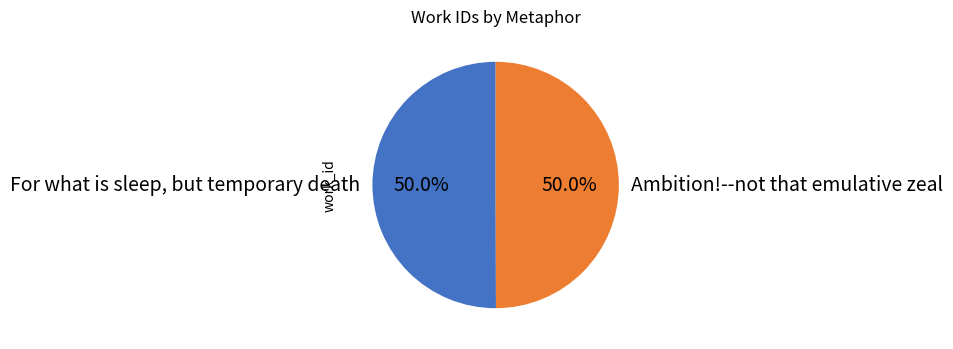

To the nearest percent, what percentage of the pie is Ambition!--not that emulative zeal?

50%